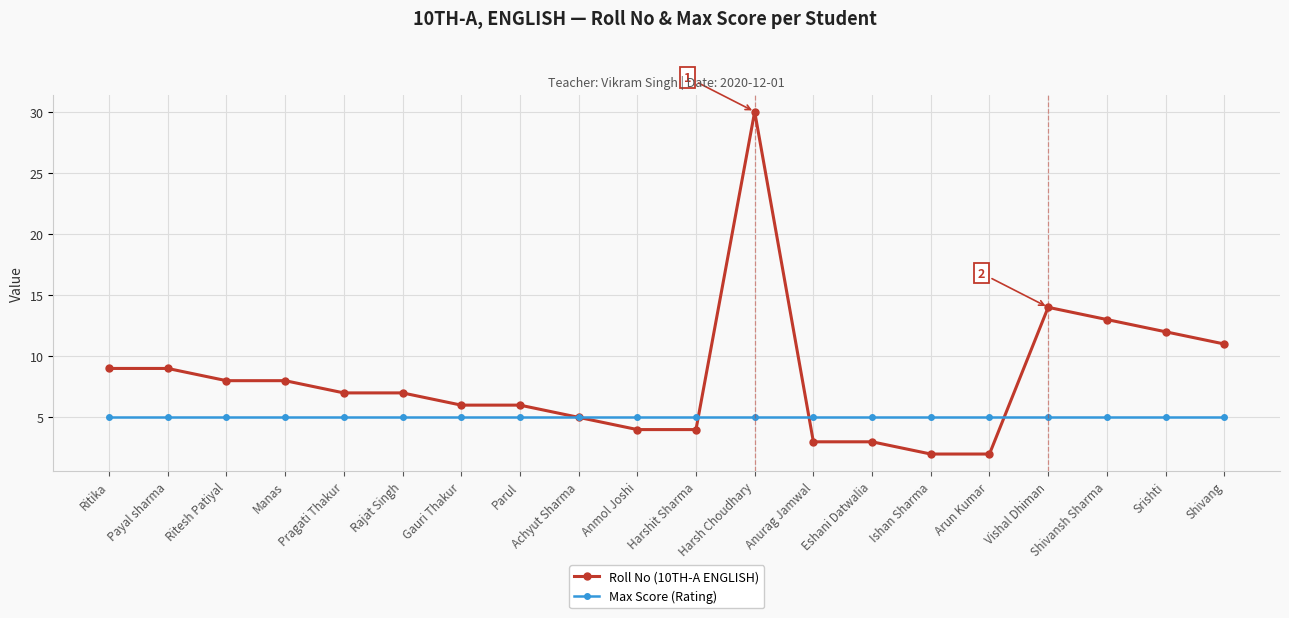

What is the label of the 15th point from the right?

Rajat Singh